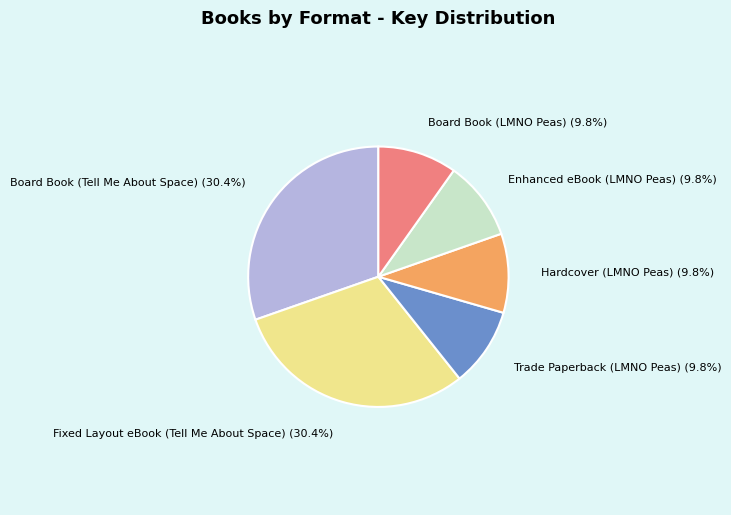

To the nearest percent, what percentage of the pie is Board Book (Tell Me About Space)?

30%